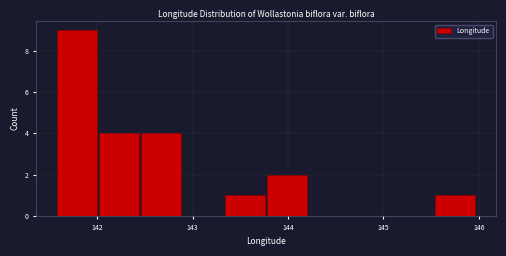

Reading left to right, list every bar in this chart as the range it spans on the x-axis followed by its height. Neither the bar edges nor the heights are printed on the chart, so give them approximately, as read against the axes.

141.6 to 142.0: 9
142.0 to 142.5: 4
142.5 to 142.9: 4
142.9 to 143.3: 0
143.3 to 143.8: 1
143.8 to 144.2: 2
144.2 to 144.7: 0
144.7 to 145.1: 0
145.1 to 145.5: 0
145.5 to 146.0: 1